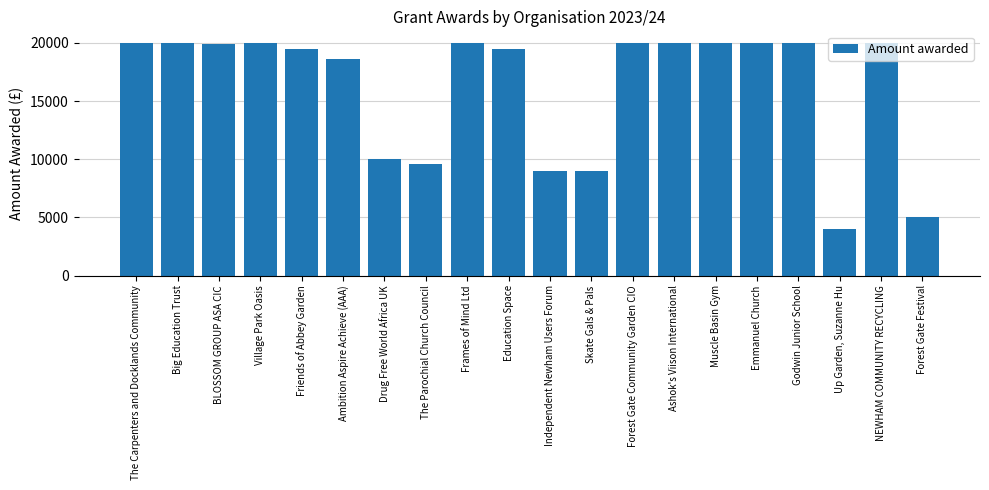

What is the difference between the values at Friends of Abbey Garden and The Carpenters and Docklands Community?

500